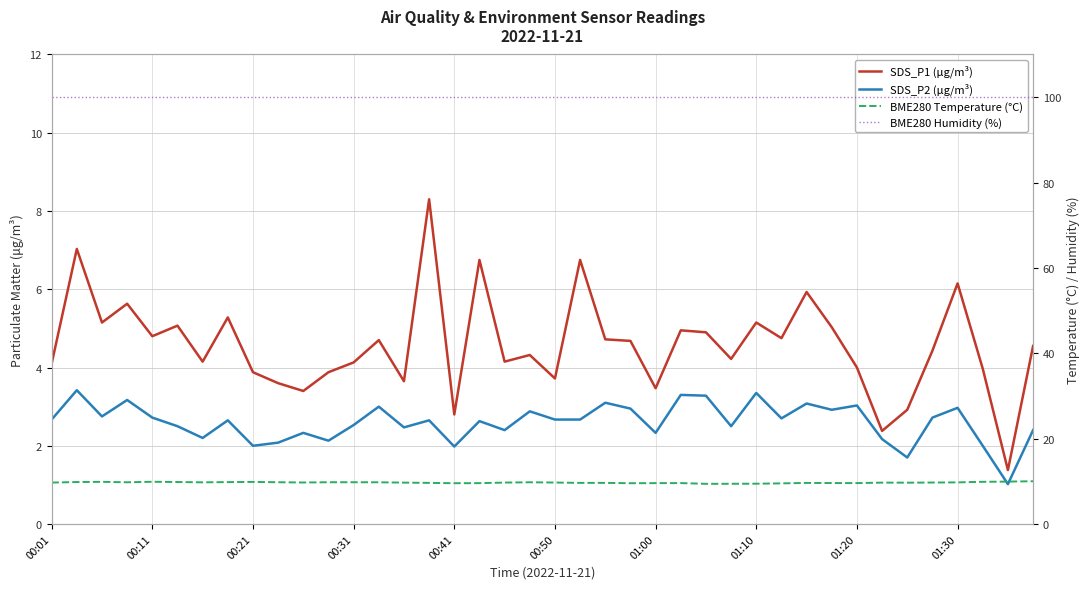

What are all the series names shown in the legend?

SDS_P1 (μg/m³), SDS_P2 (μg/m³), BME280 Temperature (°C), BME280 Humidity (%)